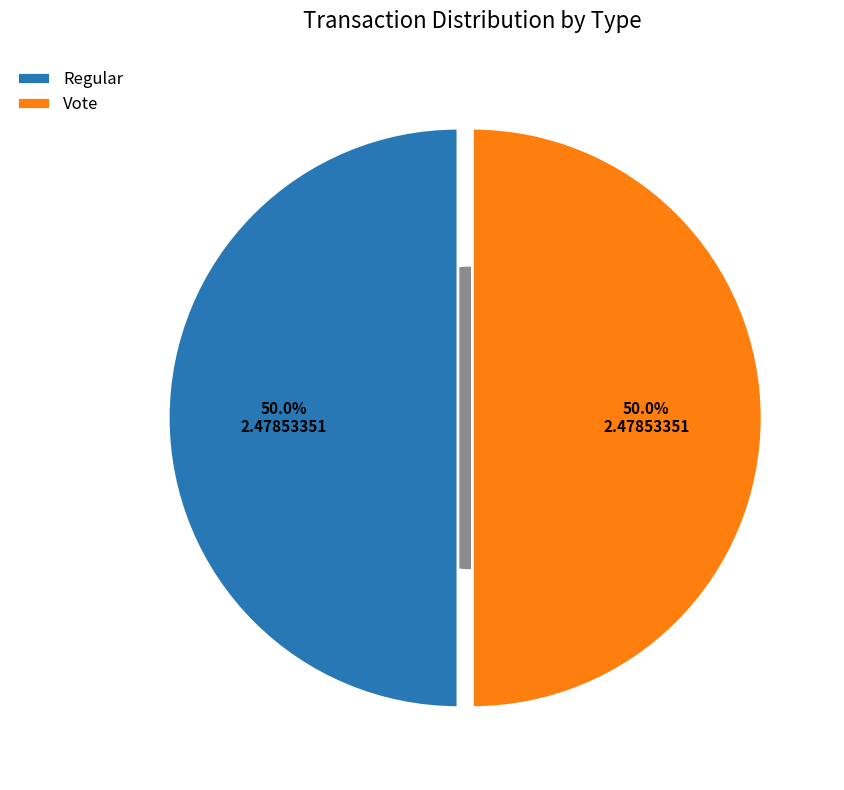

To the nearest percent, what is the combined percentage of Regular and Vote?

100%